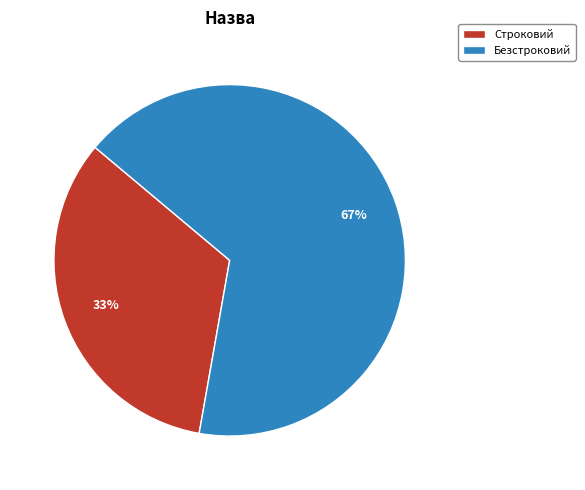

Which has a higher value, Строковий or Безстроковий?

Безстроковий